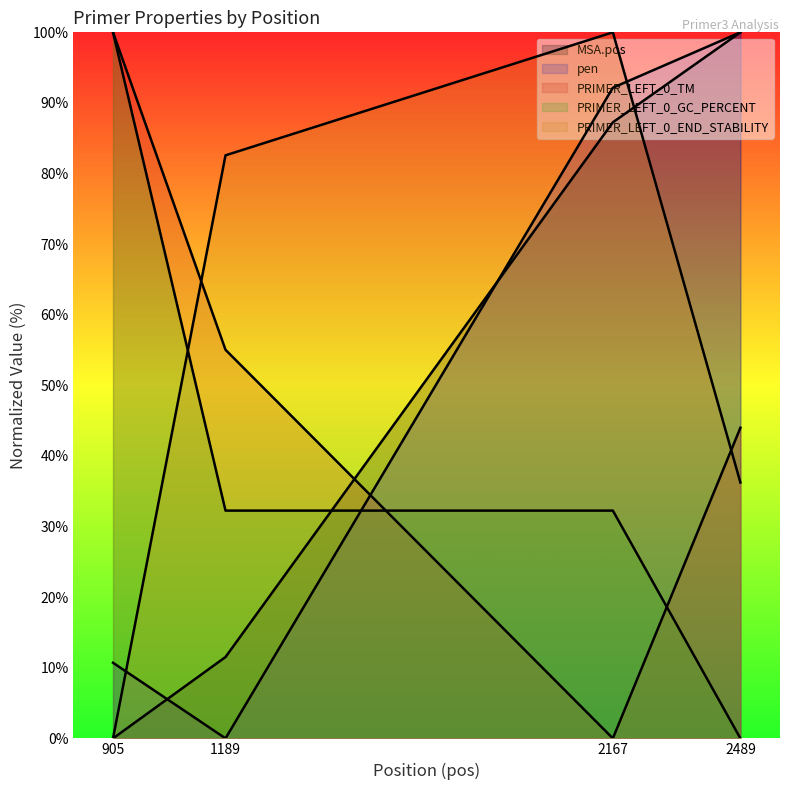

The value of PRIMER_LEFT_0_END_STABILITY at 2167 is 60.4. True or false?

False